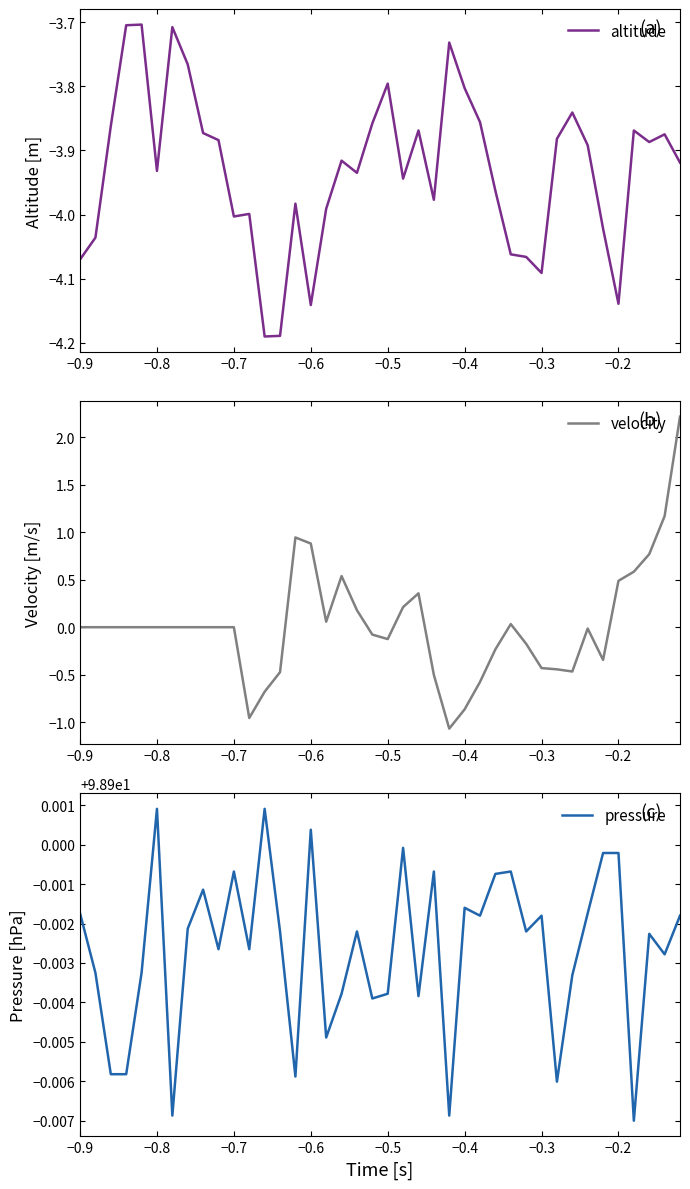

True or false: altitude and pressure cross at least once.

False